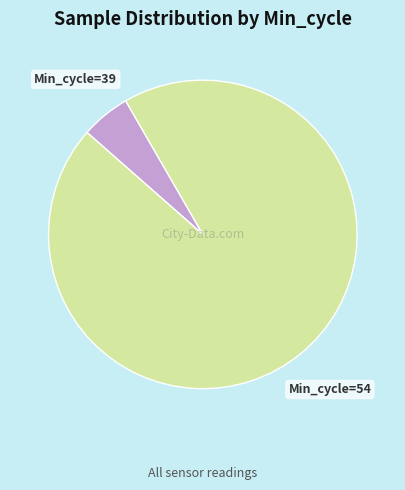

The Min_cycle=39 slice represents 5% of the pie. True or false?

True